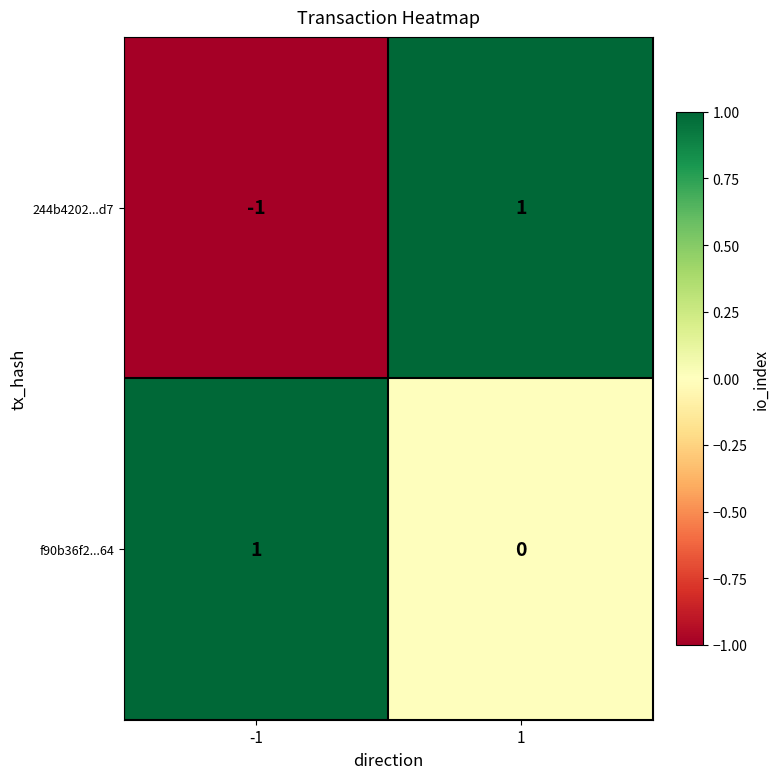

How many data points in f90b36f2...64 are less than 1?

1